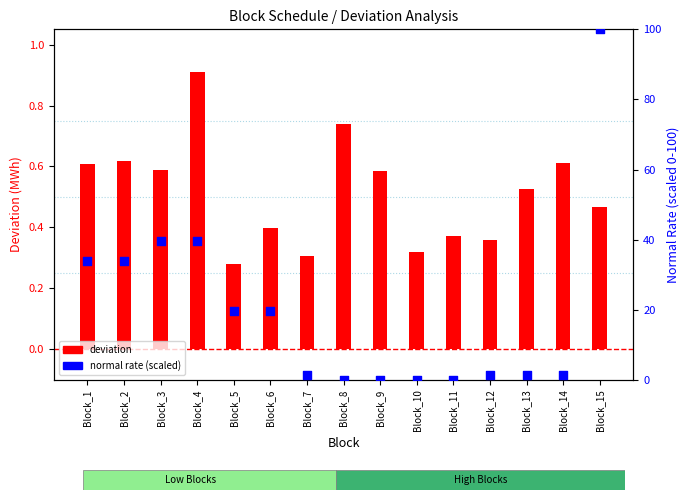

Is the value of deviation at Block_15 greater than the value of normal_rate (scaled) at Block_2?

No